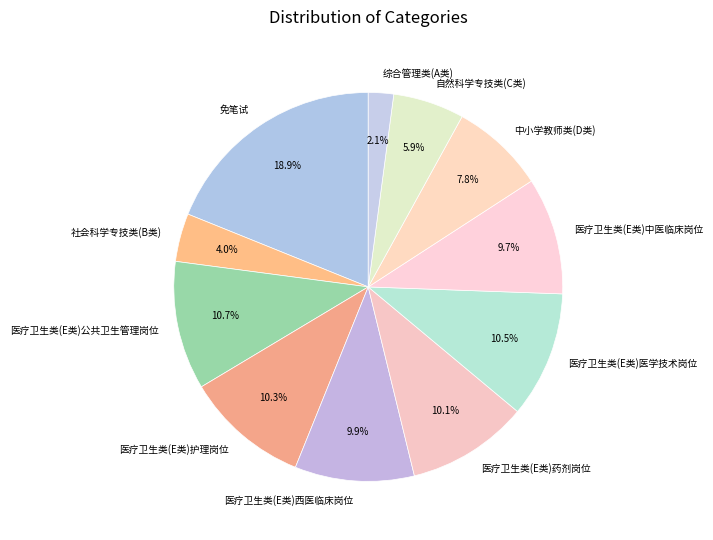

Which slice is the smallest?

综合管理类(A类)